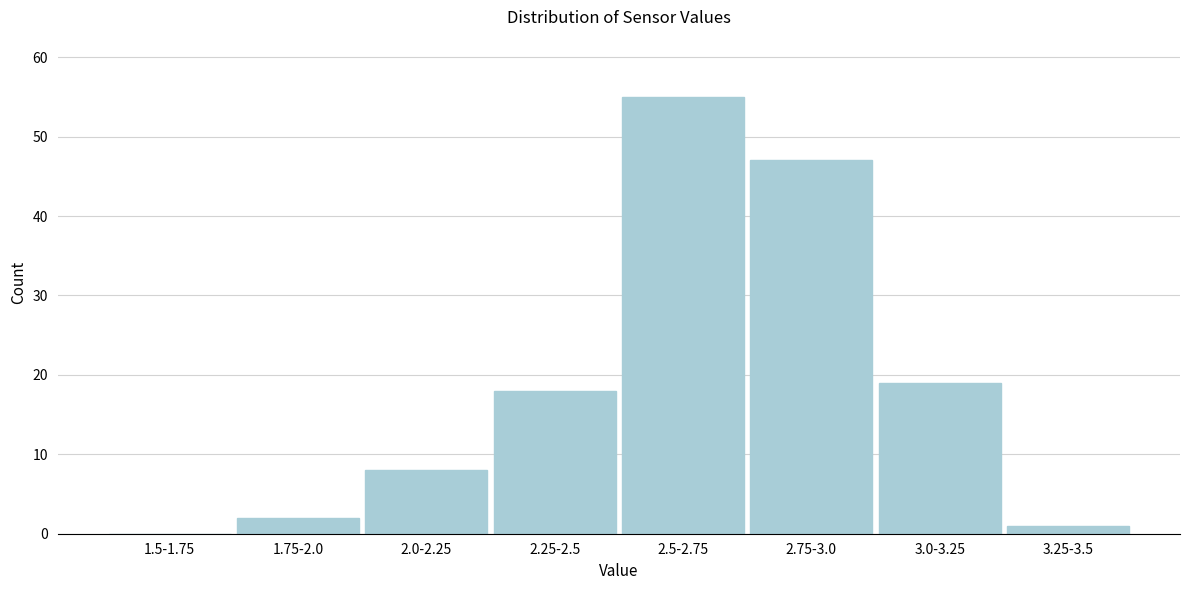

Reading left to right, transcribe all the data shown in this chart.

1.5-1.75=0	1.75-2.0=2	2.0-2.25=8	2.25-2.5=18	2.5-2.75=55	2.75-3.0=47	3.0-3.25=19	3.25-3.5=1